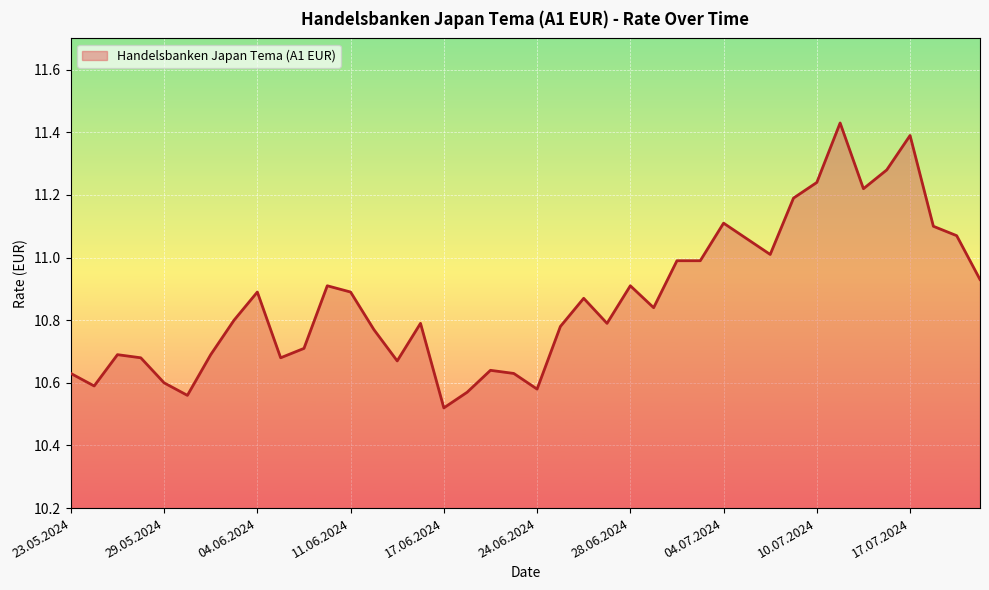

Does the chart have visible grid lines?

Yes